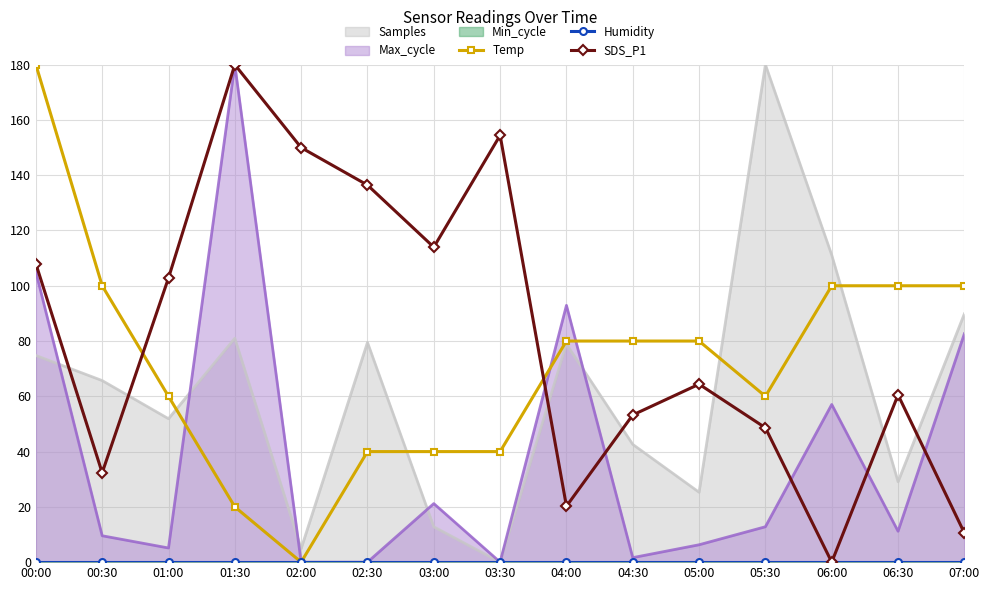

At which category is the sum across all series the highest?

00:00